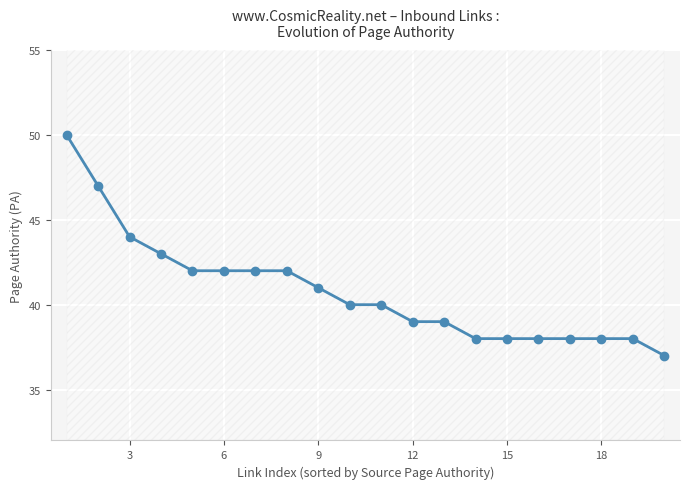

Reading left to right, list all the values displayed in this chart.

50	47	44	43	42	42	42	42	41	40	40	39	39	38	38	38	38	38	38	37